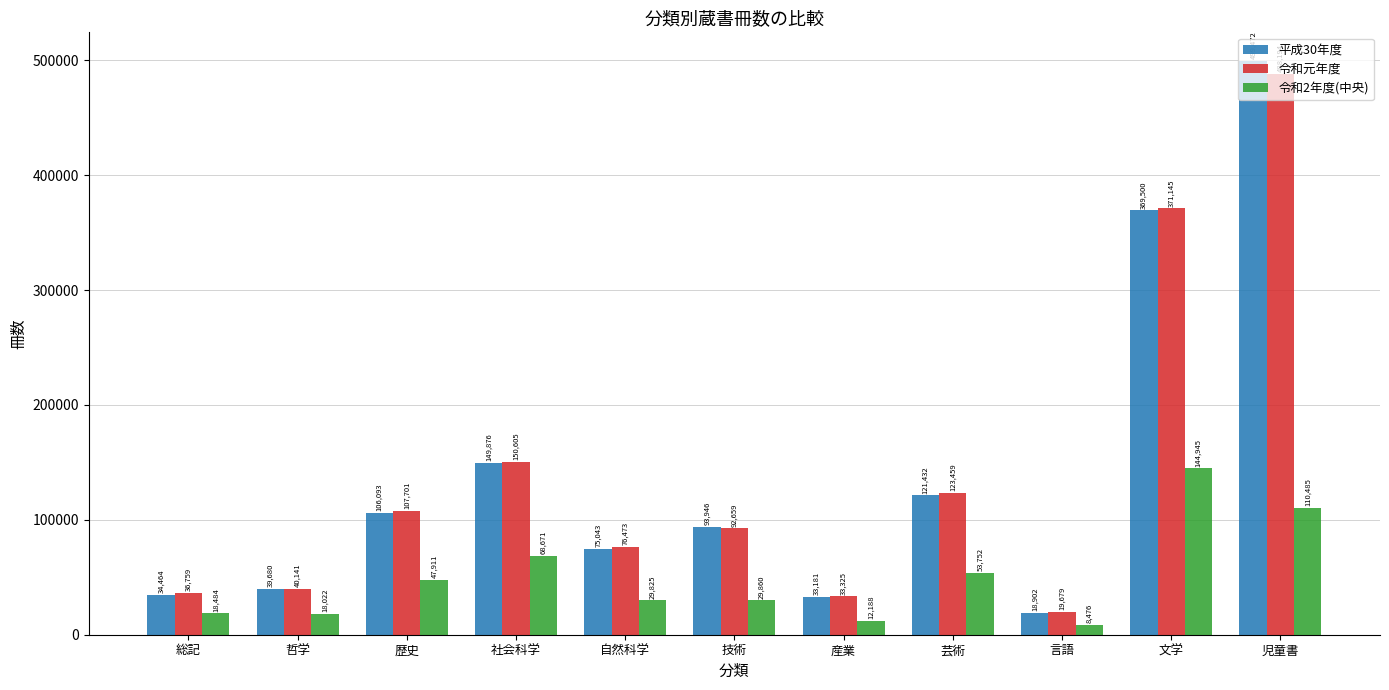

What position from the left is 哲学?

2